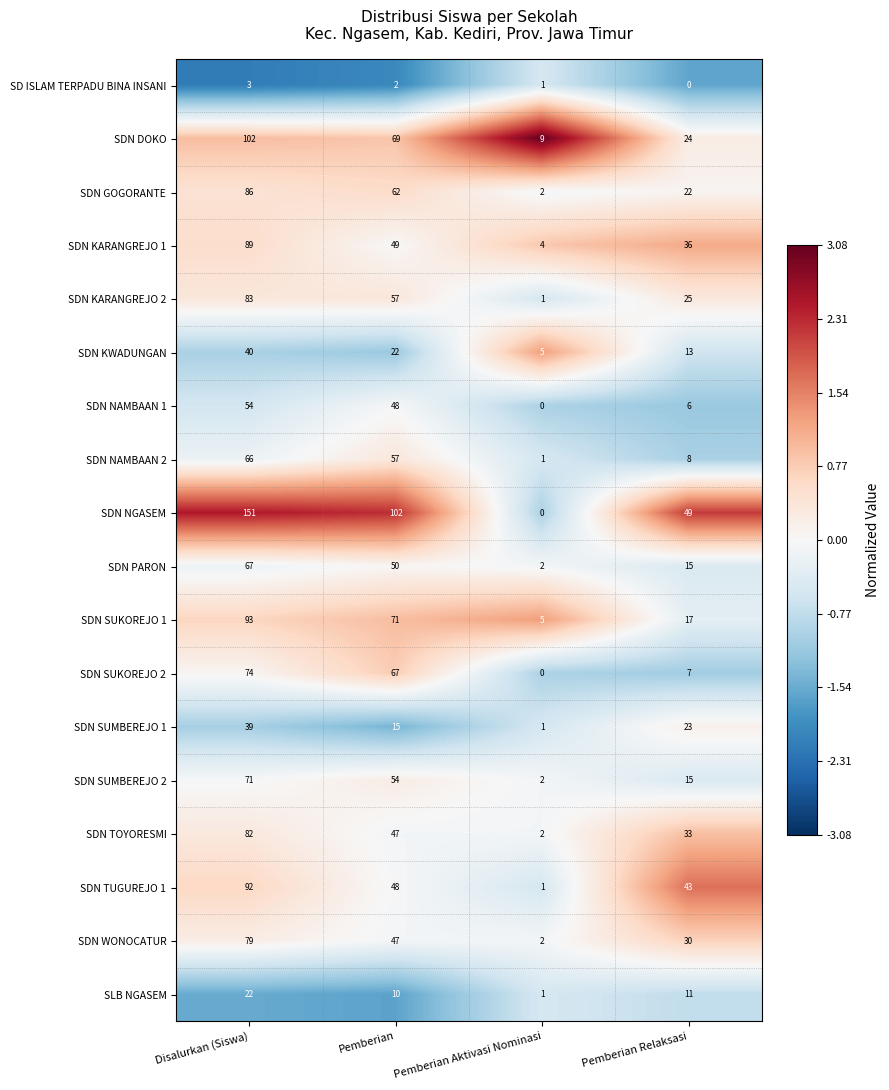

Rank the series by their maximum value, from lowest to highest.

SD ISLAM TERPADU BINA INSANI, SLB NGASEM, SDN SUMBEREJO 1, SDN KWADUNGAN, SDN NAMBAAN 1, SDN NAMBAAN 2, SDN PARON, SDN SUMBEREJO 2, SDN SUKOREJO 2, SDN WONOCATUR, SDN TOYORESMI, SDN KARANGREJO 2, SDN GOGORANTE, SDN KARANGREJO 1, SDN TUGUREJO 1, SDN SUKOREJO 1, SDN DOKO, SDN NGASEM